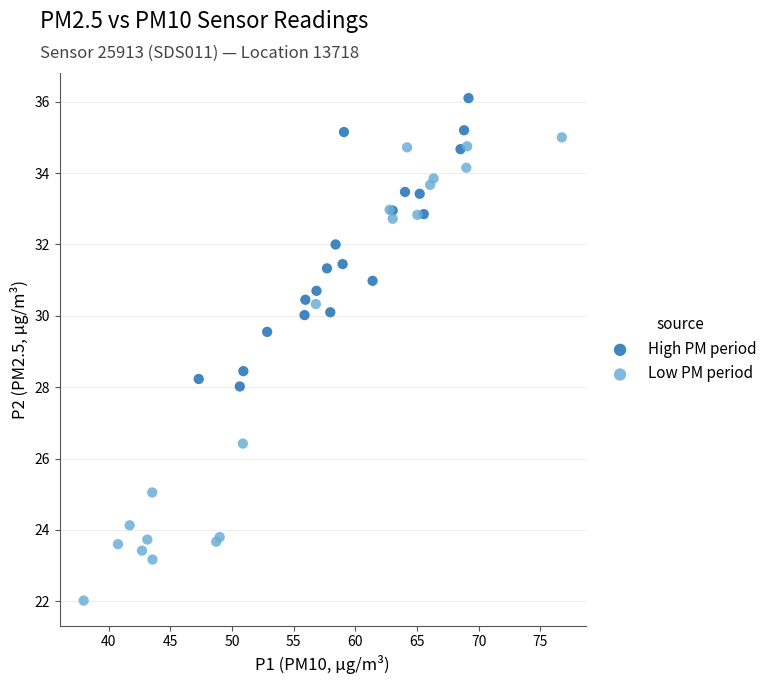

Which series reaches the maximum Y coordinate?

High PM period